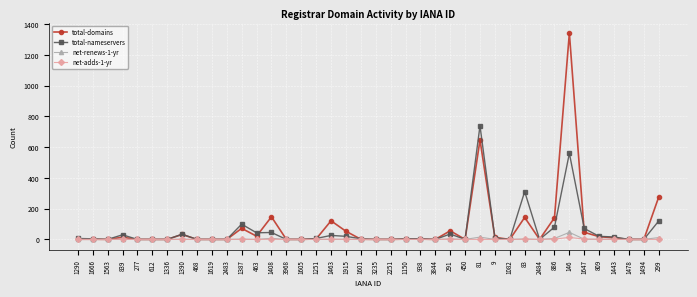

True or false: net-renews-1-yr has more than 1 interior local peaks.

True